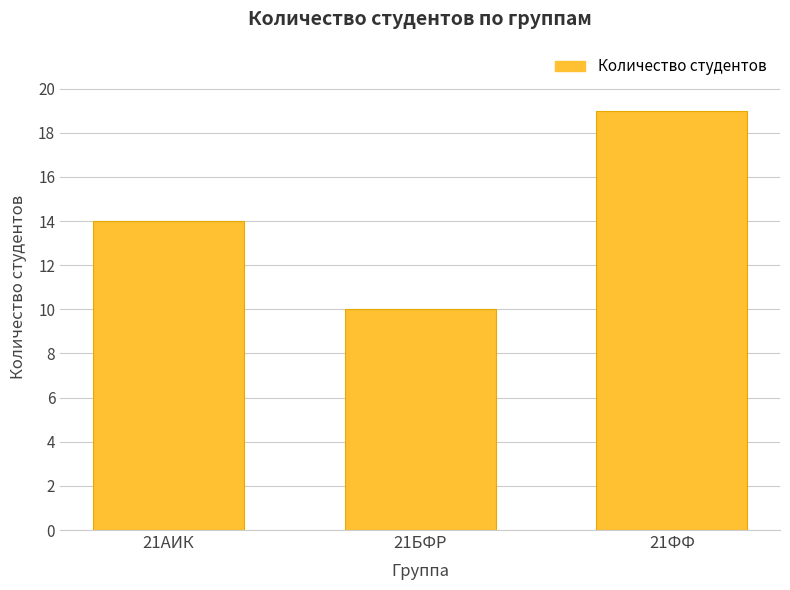

What is the smallest value displayed?

10